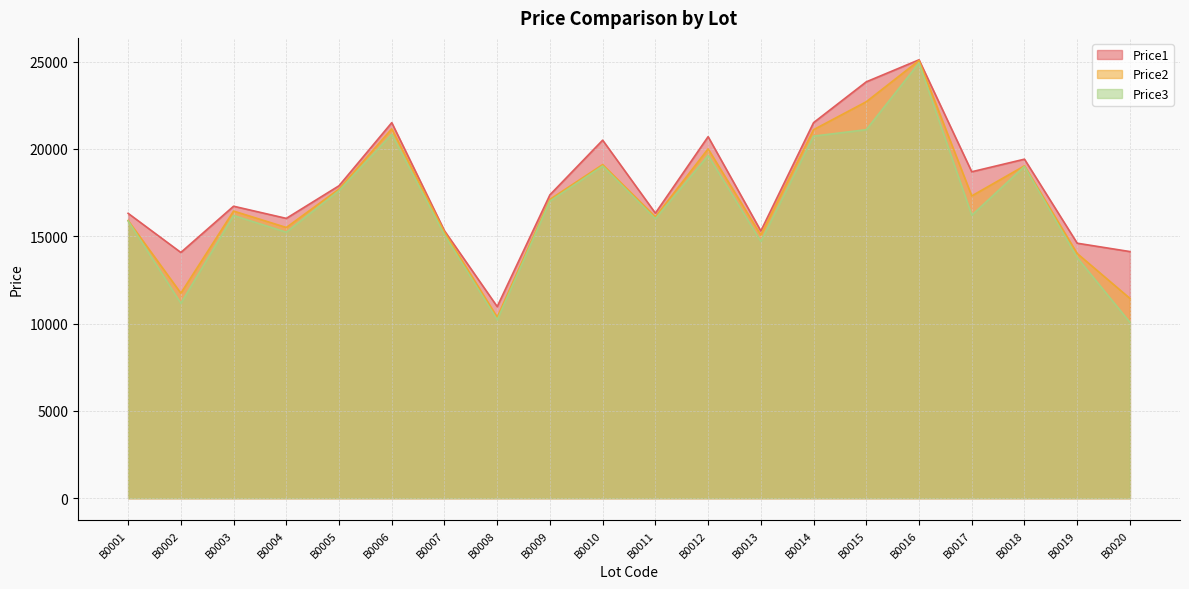

What is the value of the Price1 point at the 19th from the left?

14599